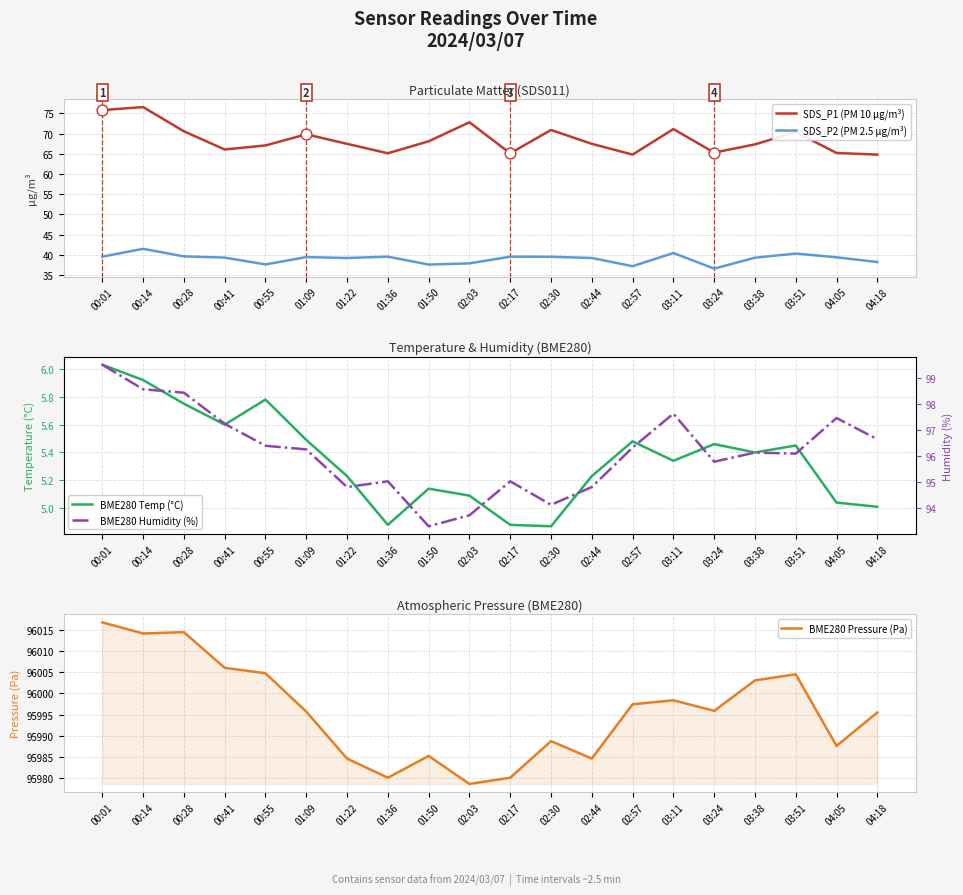

At which category is the sum across all series the highest?

00:01